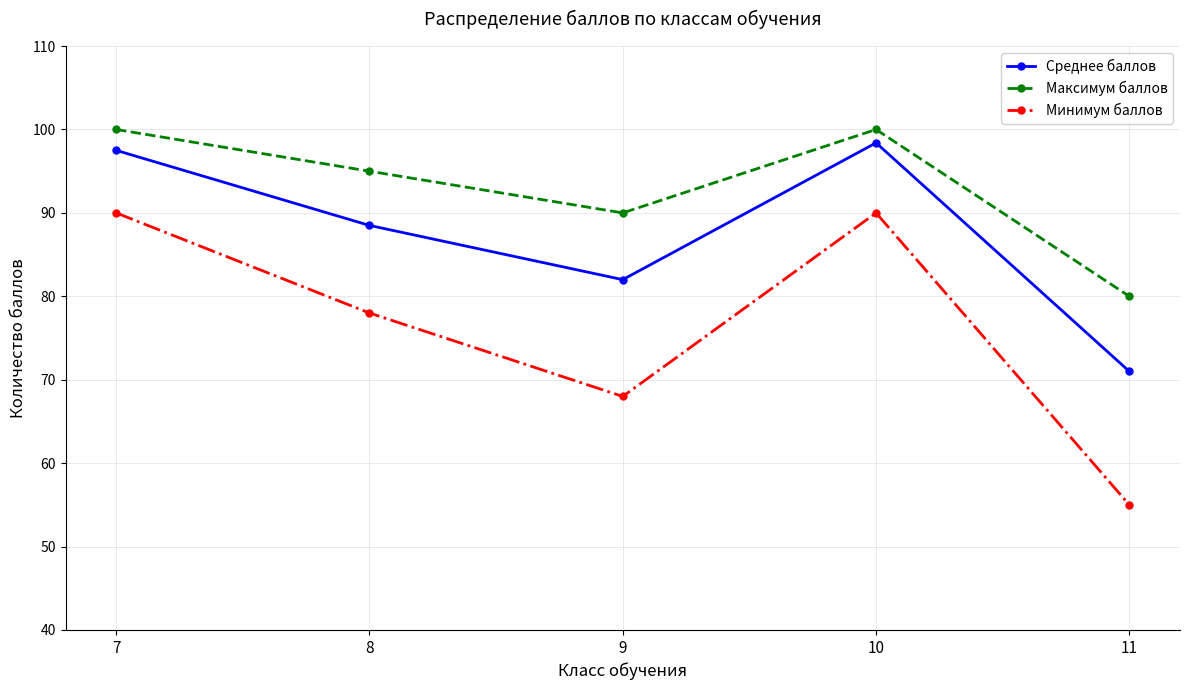

List the series in order of their overall mean, lowest first.

Минимум баллов, Среднее баллов, Максимум баллов